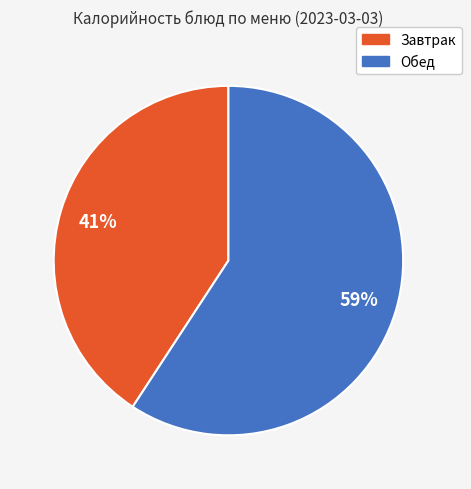

Which slice is the smallest?

Завтрак